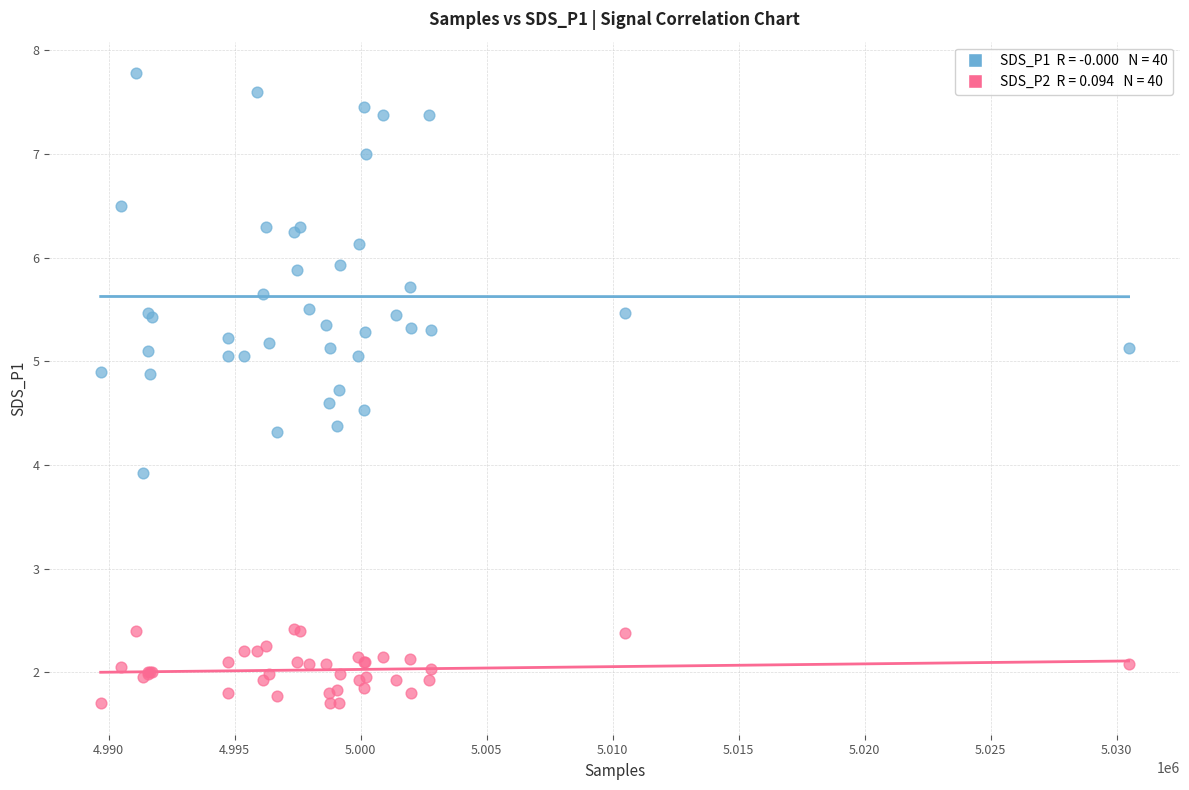

Across all series, what Y value is closest to 4?

3.9